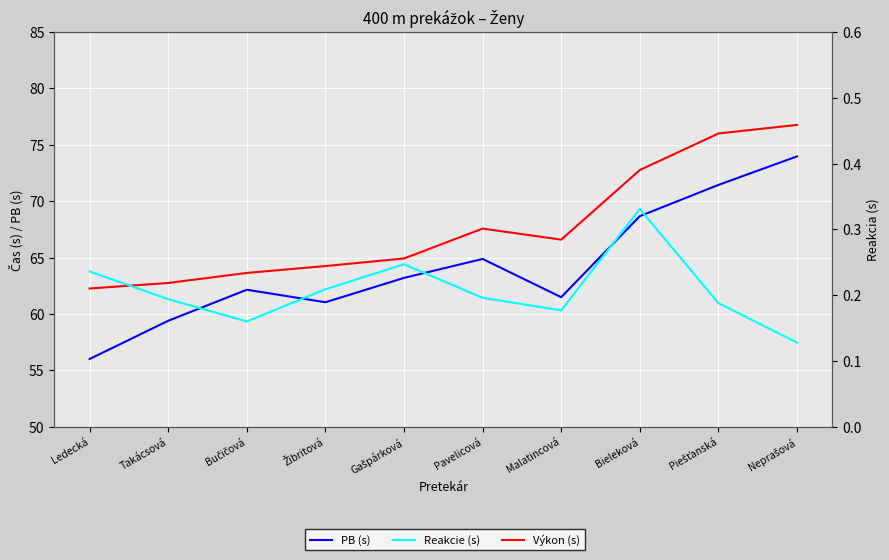

What is the label of the 1st point from the right?

Neprašová